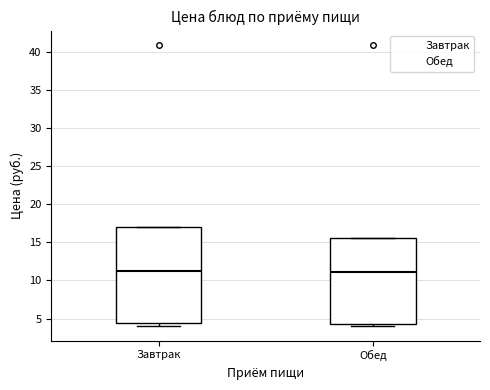

Reading left to right, transcribe this box plot: for each box, give where its median line is, the range the box spans, and where its two whiskers end, as read against the y-axis. The values are not printed on the chart, so give them approximately, as read against the axis.

Завтрак: median 11.5, box 4.5 to 17.0, whiskers 4.0 to 17.0
Обед: median 11.0, box 4.5 to 15.5, whiskers 4.0 to 15.5